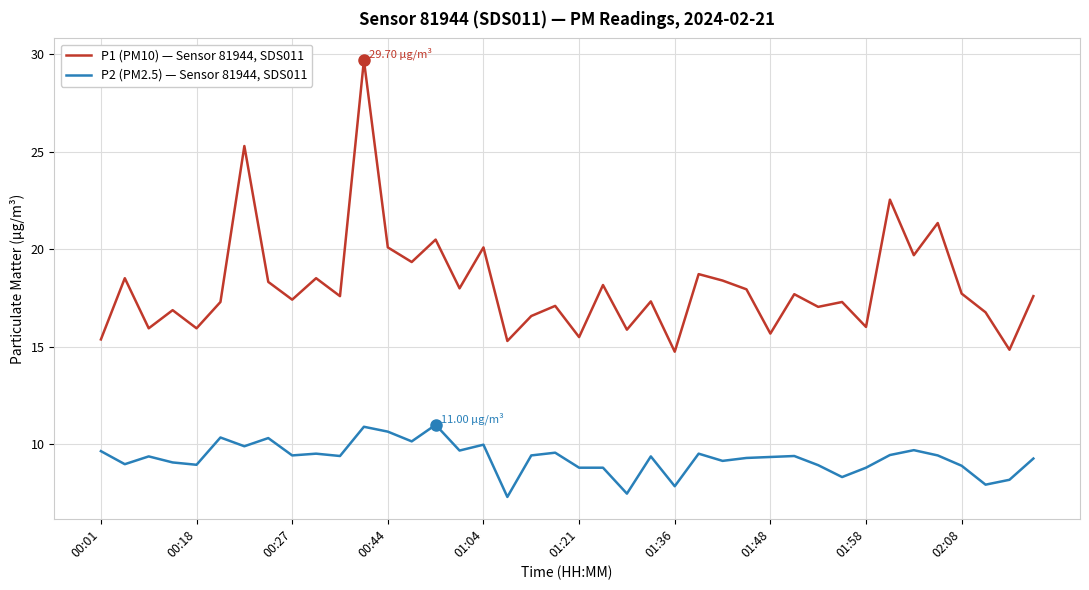

True or false: P1 (PM10) — Sensor 81944, SDS011 and P2 (PM2.5) — Sensor 81944, SDS011 cross at least once.

False